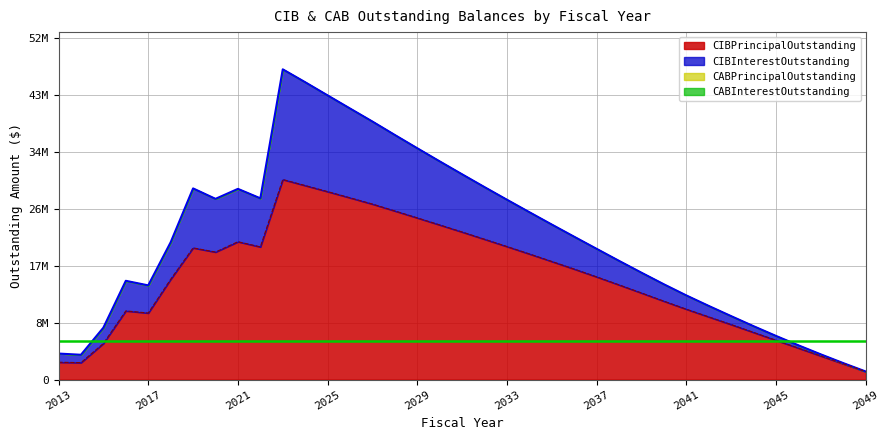

At which label does CIBInterestOutstanding first exceed 20978016?

2018